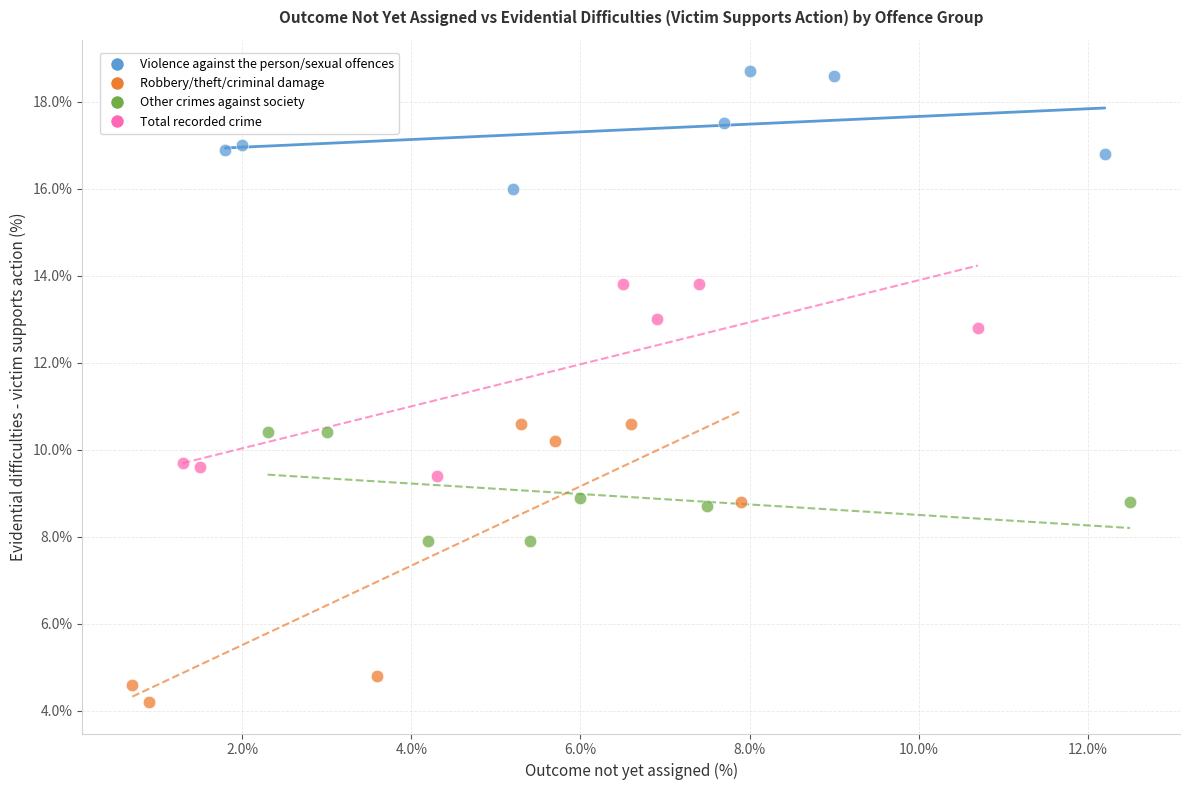

Which series contains the lowest Y value?

Robbery/theft/criminal damage